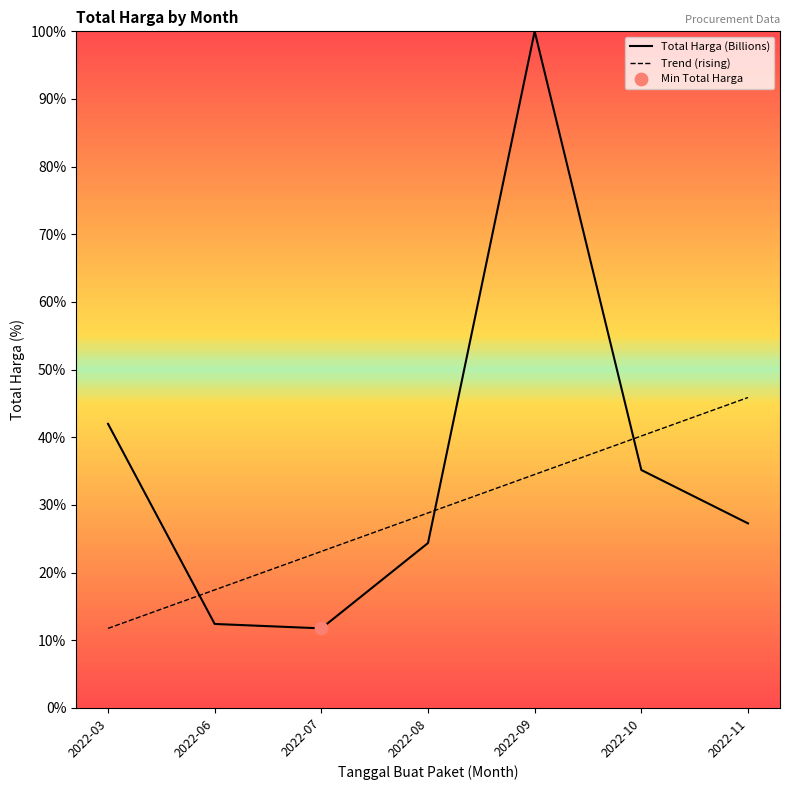

What is the difference between the highest and lowest values at 2022-11?

18.6